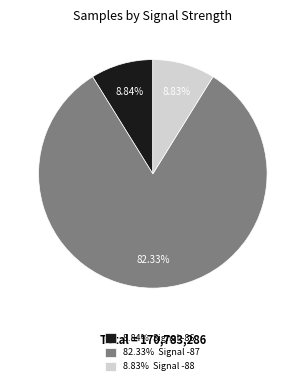

Does 8.83% Signal -88 account for over 50% of the chart?

No